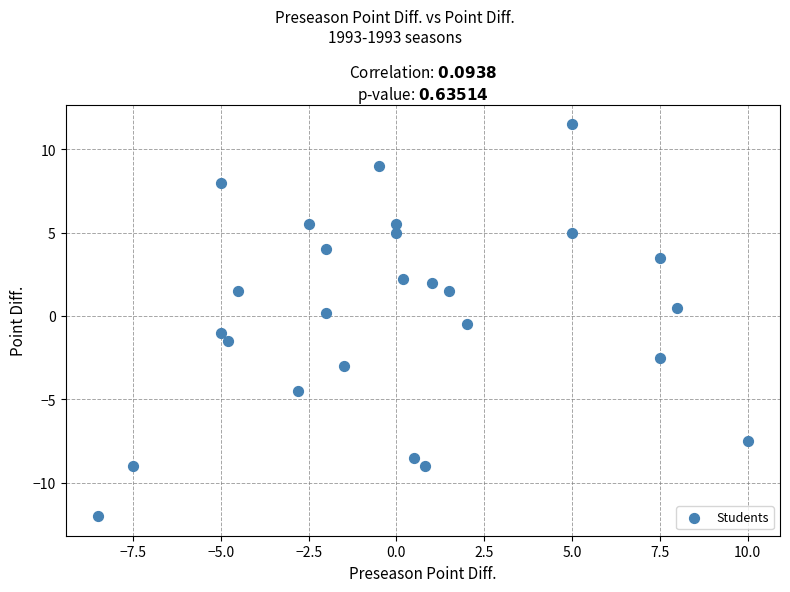

What is the range of Y values (max minus min)?

23.5